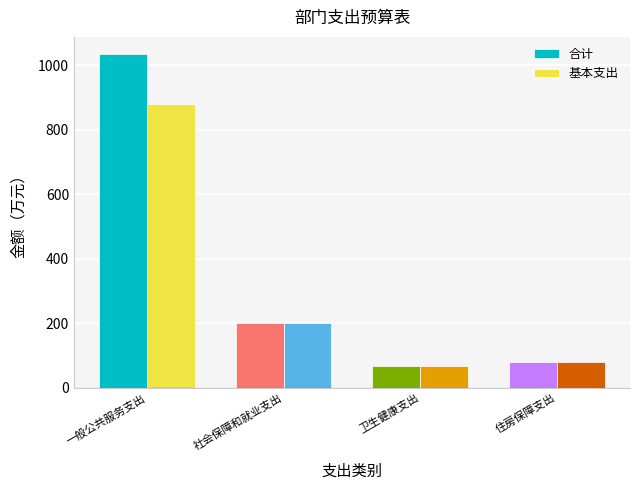

How many values in the 合计 series are below 201?

2